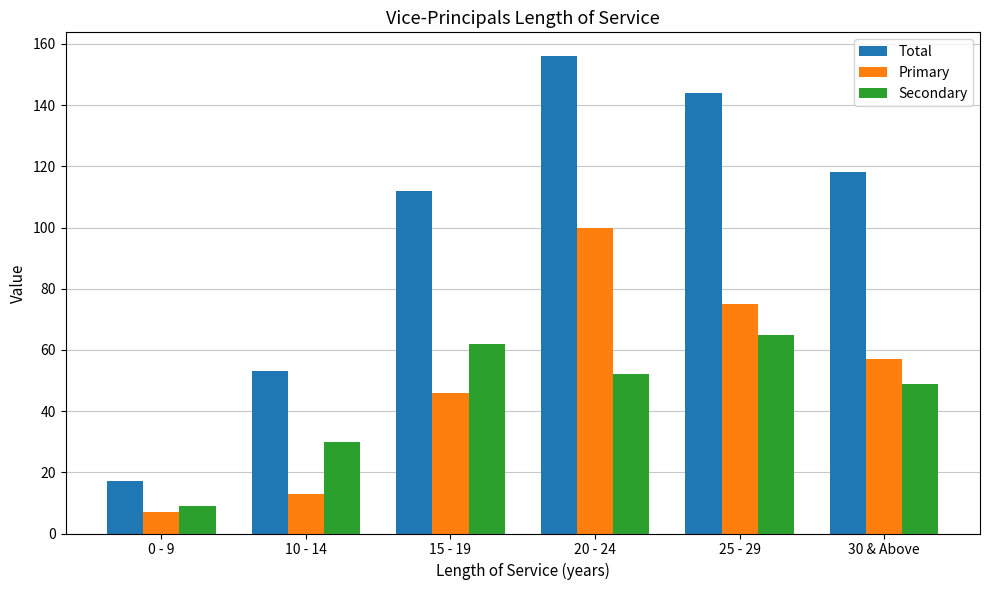

What is the difference between the maximum and minimum values in the Primary series?

93